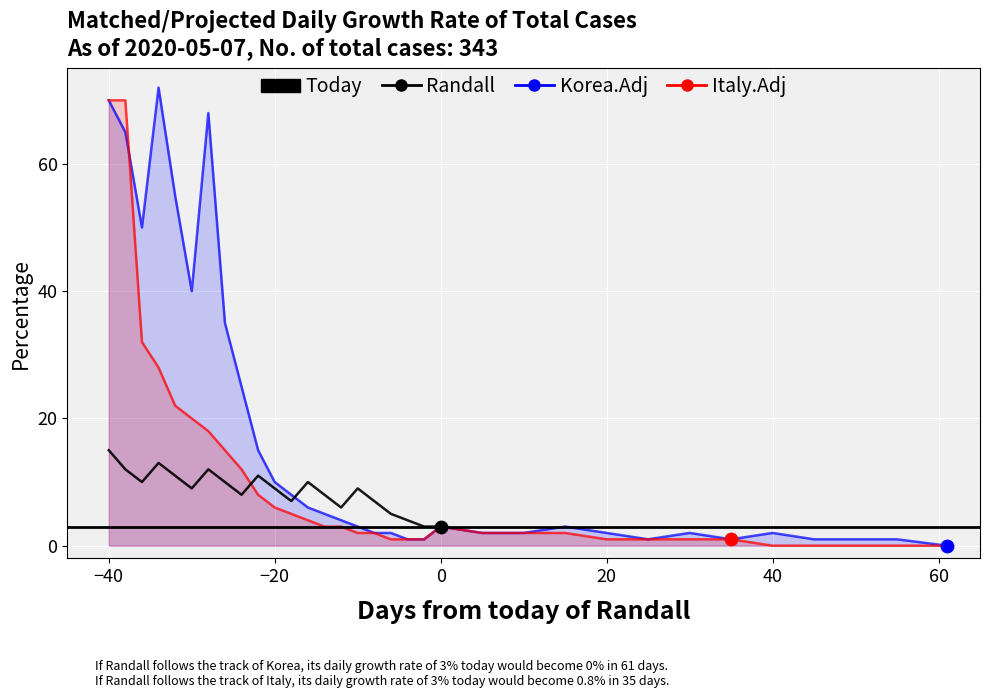

What are all the series names shown in the legend?

Randall, Korea.Adj, Italy.Adj